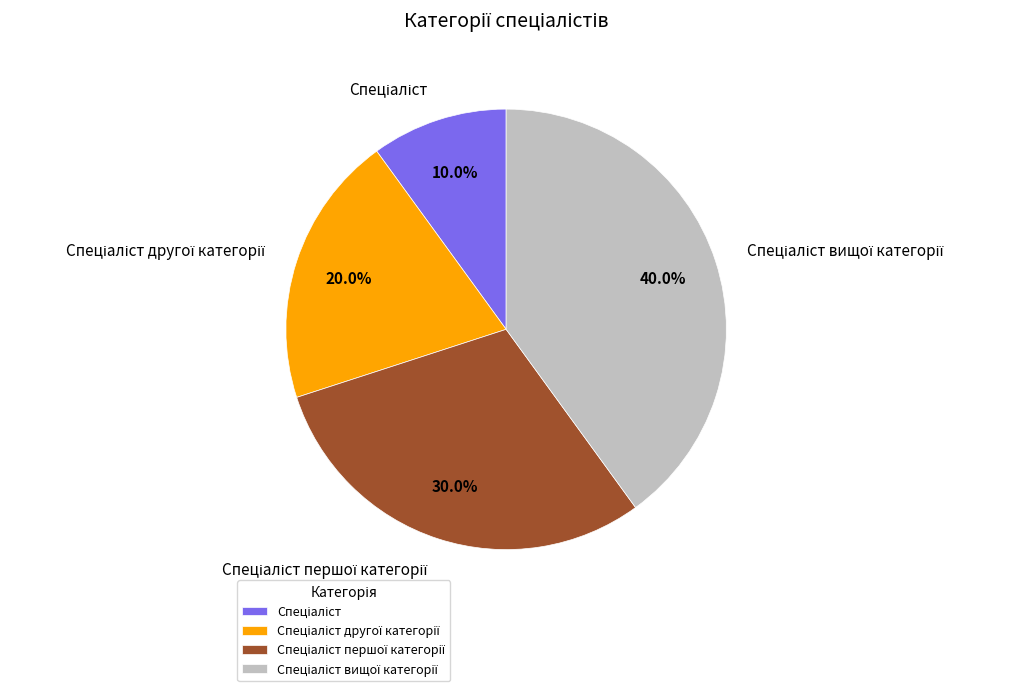

Is there any slice that represents more than half of the pie?

No